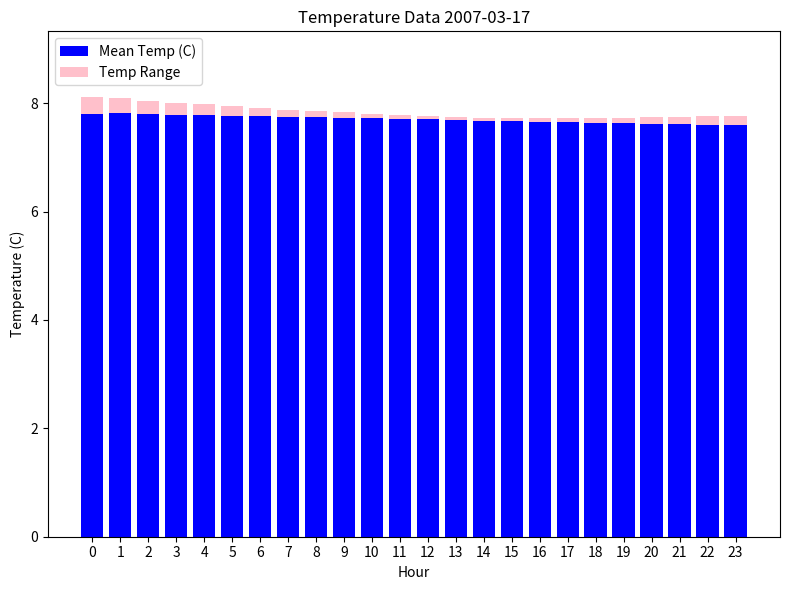

What is the total value across all series at 0?

8.1